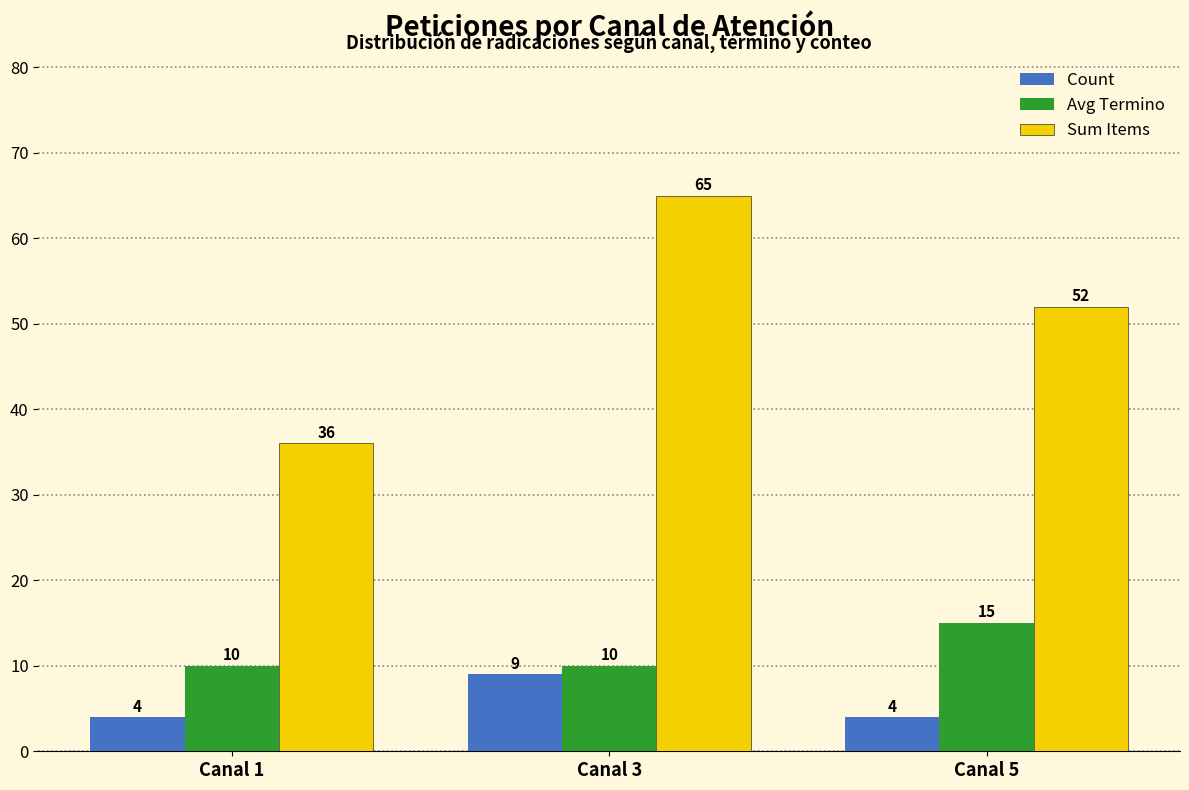

What is the difference between the maximum and minimum values in the Count series?

5